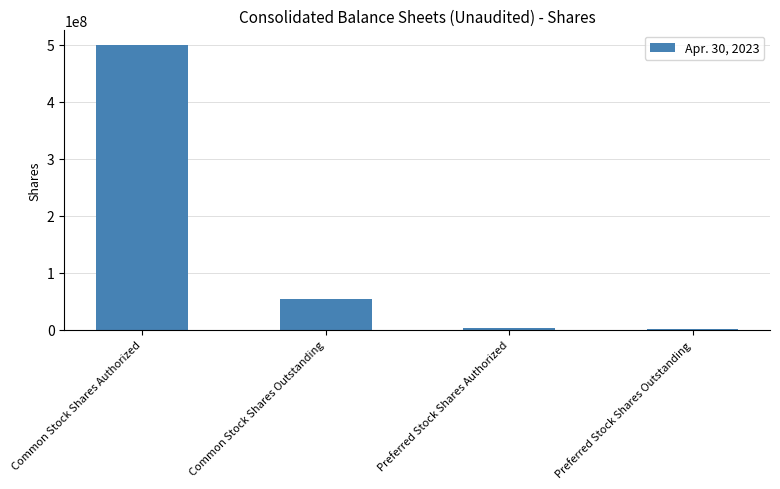

Reading left to right, list all the values displayed in this chart.

500000000	54568065	4300000	986676